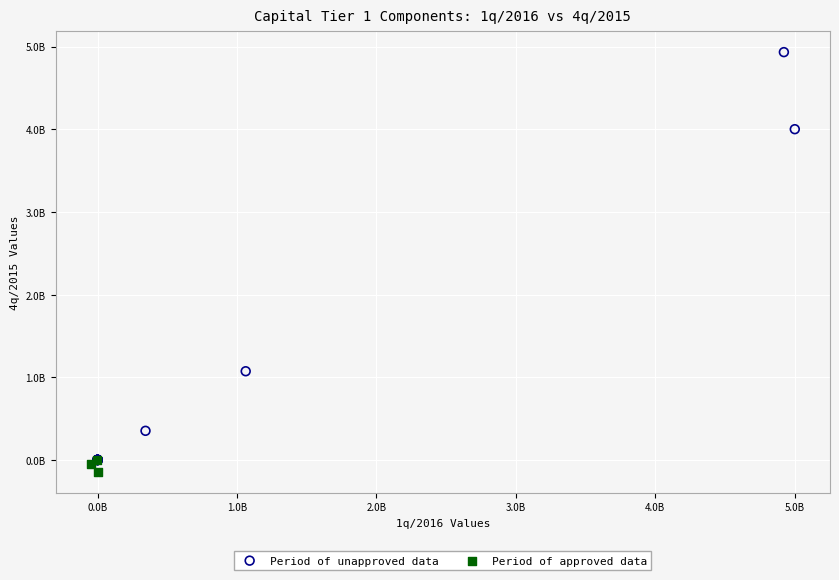

What are all the series names shown in the legend?

Period of unapproved data, Period of approved data